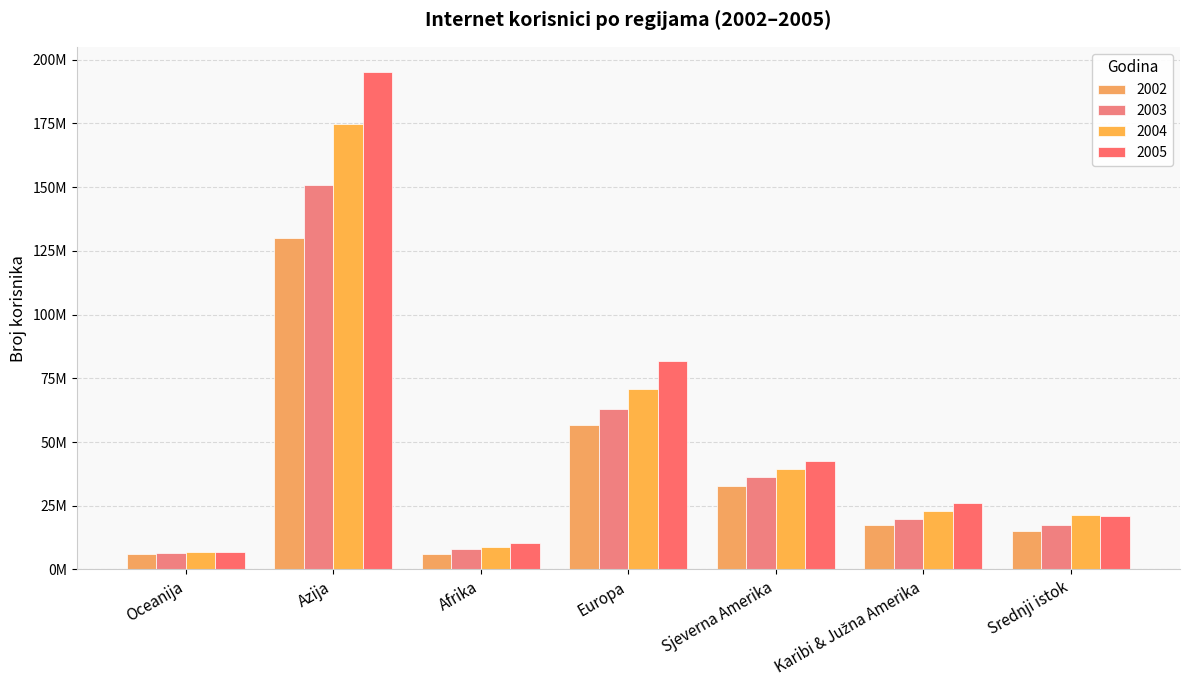

The value of 2003 at Afrika is 4045147. True or false?

False